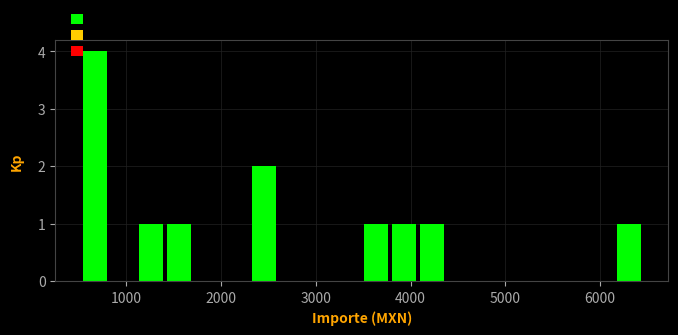

Read against the x-axis, roughly where is the centre of the tallest bar?

700